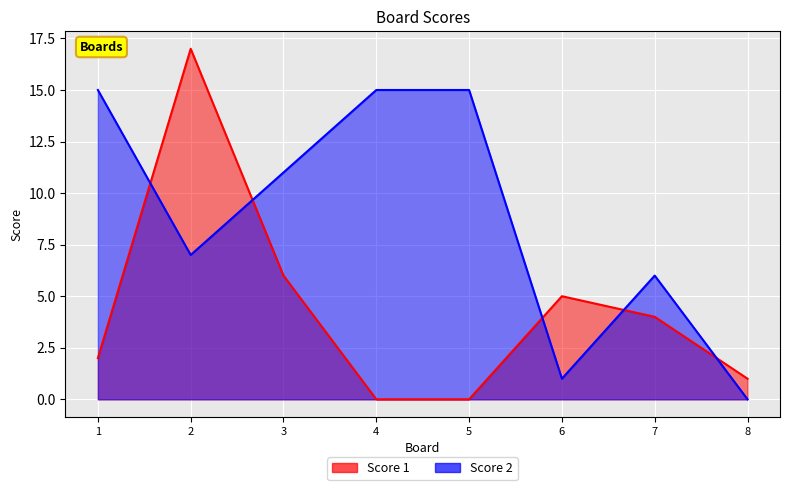

Reading left to right, what are all the values shown in this chart?

Score 1: 1=2	2=17	3=6	4=0	5=0	6=5	7=4	8=1
Score 2: 1=15	2=7	3=11	4=15	5=15	6=1	7=6	8=0